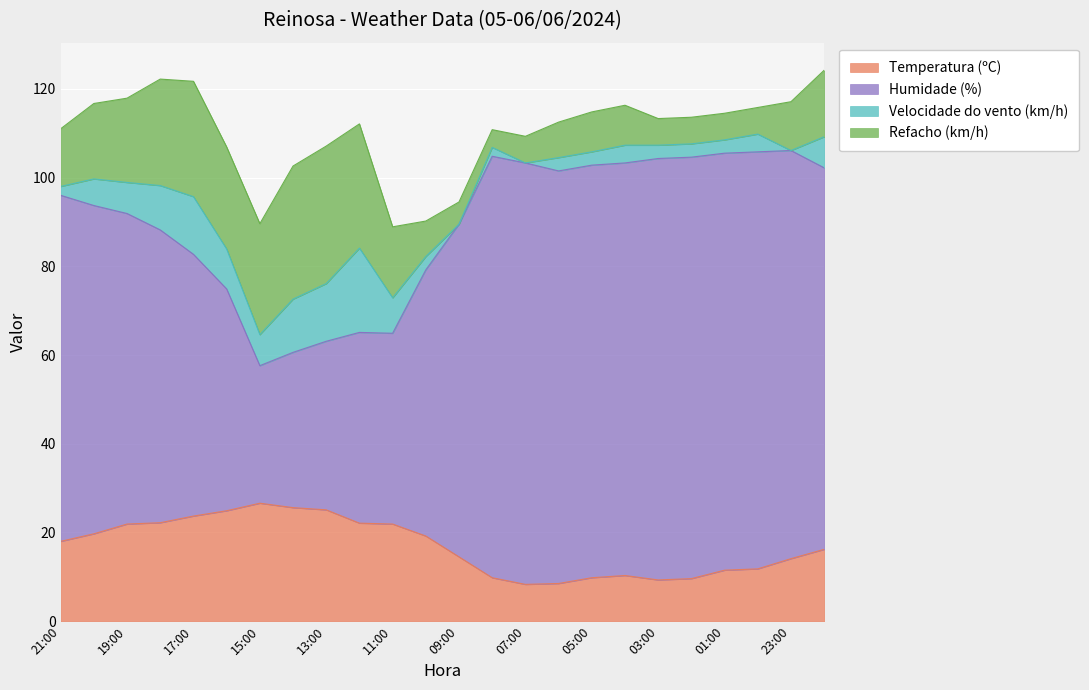

What is the maximum value for Temperatura (ºC)?

26.6